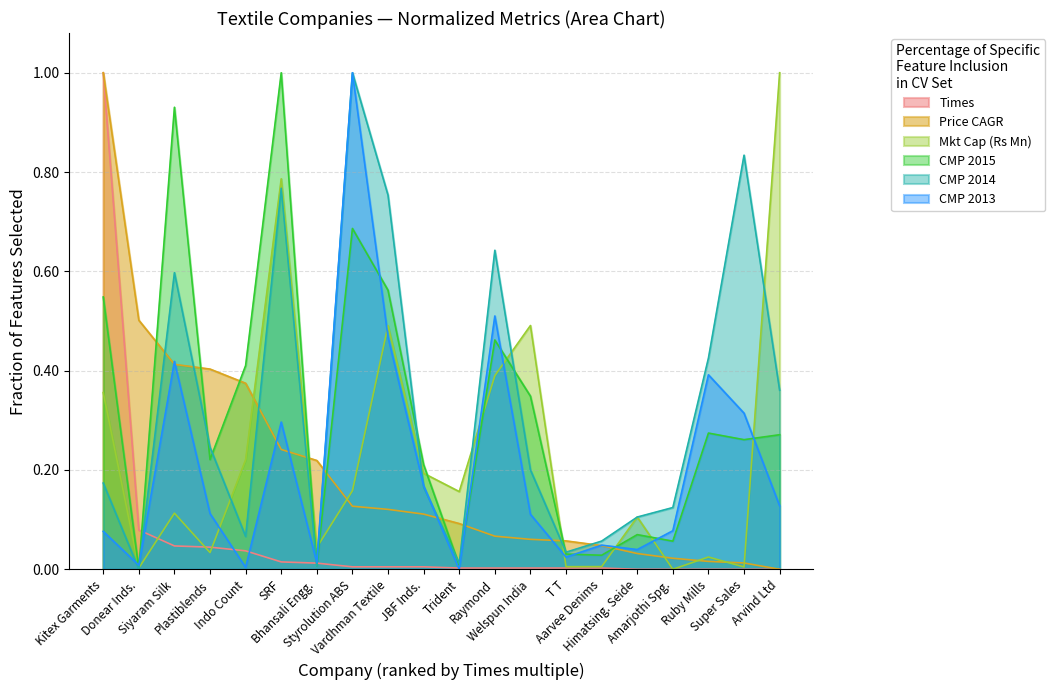

What is the label of the 6th point from the left?

SRF